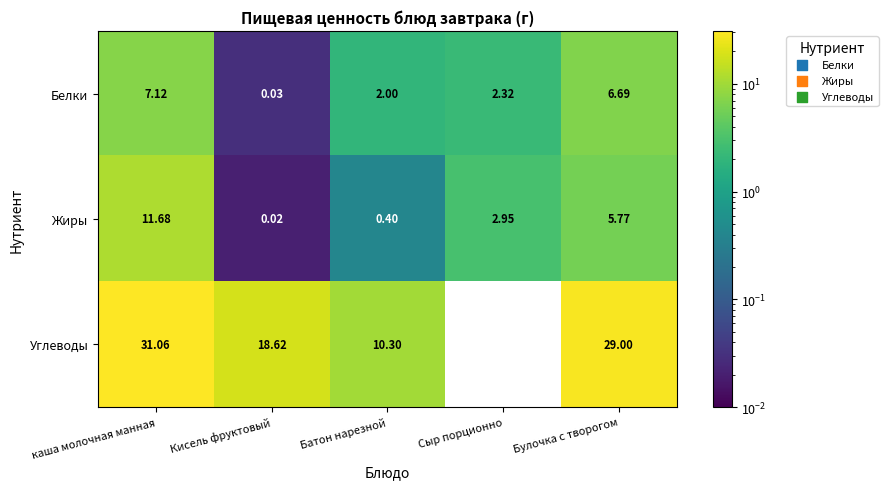

Rank the series at Булочка с творогом from highest to lowest value.

Углеводы, Белки, Жиры